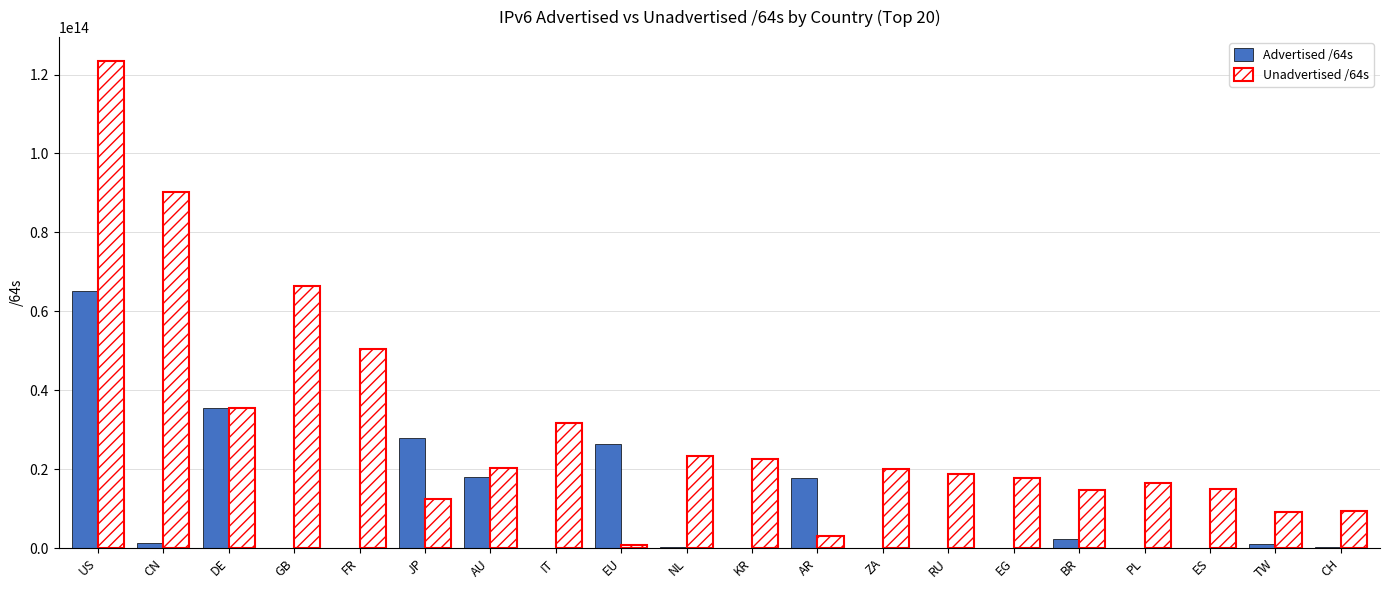

At which label does Advertised /64s reach its peak?

US